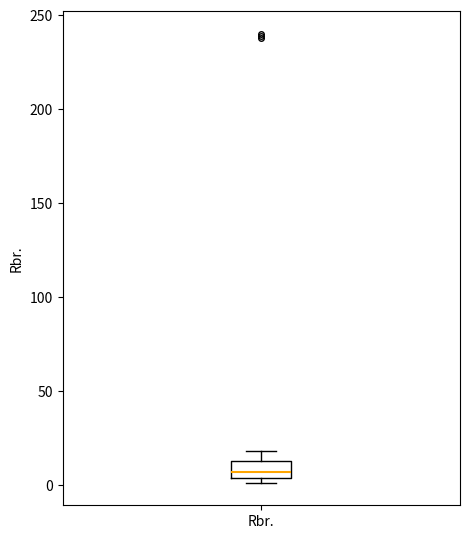

Transcribe this box plot: give where the median line is, the range the box spans, and where the two whiskers end, as read against the y-axis. The values are not printed on the chart, so give them approximately, as read against the axis.

median 5 (inside the box), box 5 to 15, whiskers 0 to 20